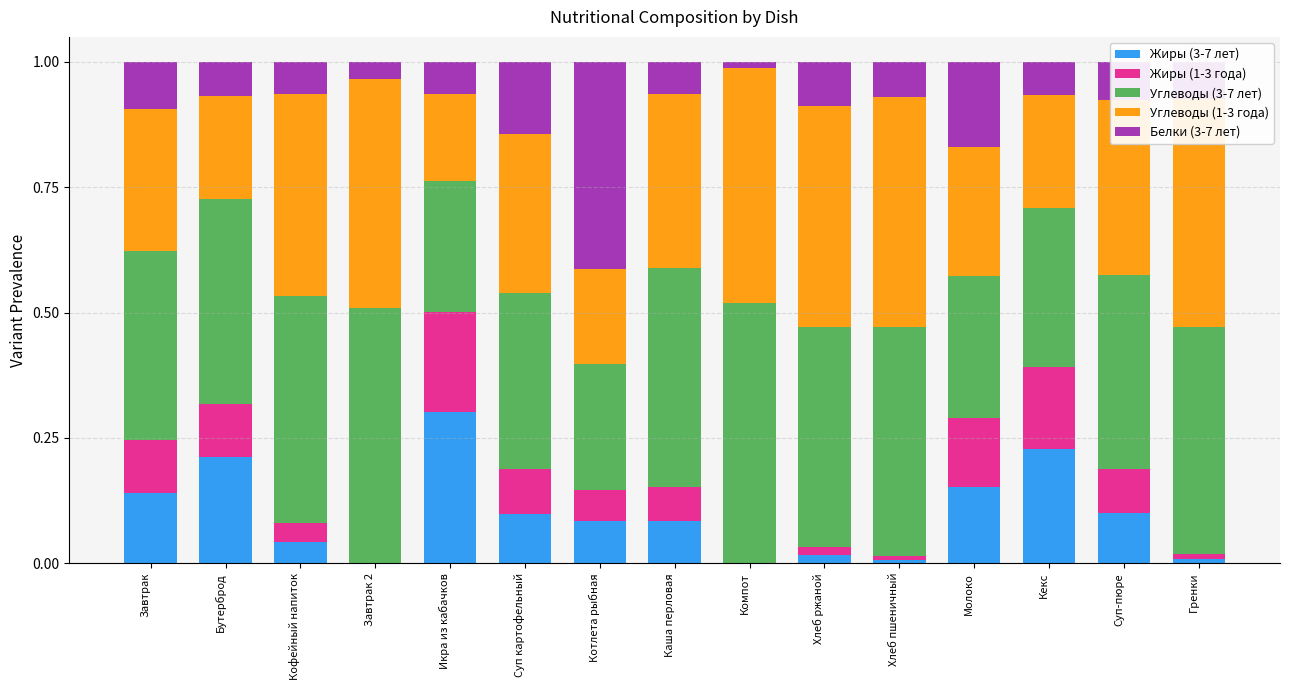

What is the sum of all Жиры (3-7 лет) values?

1.5